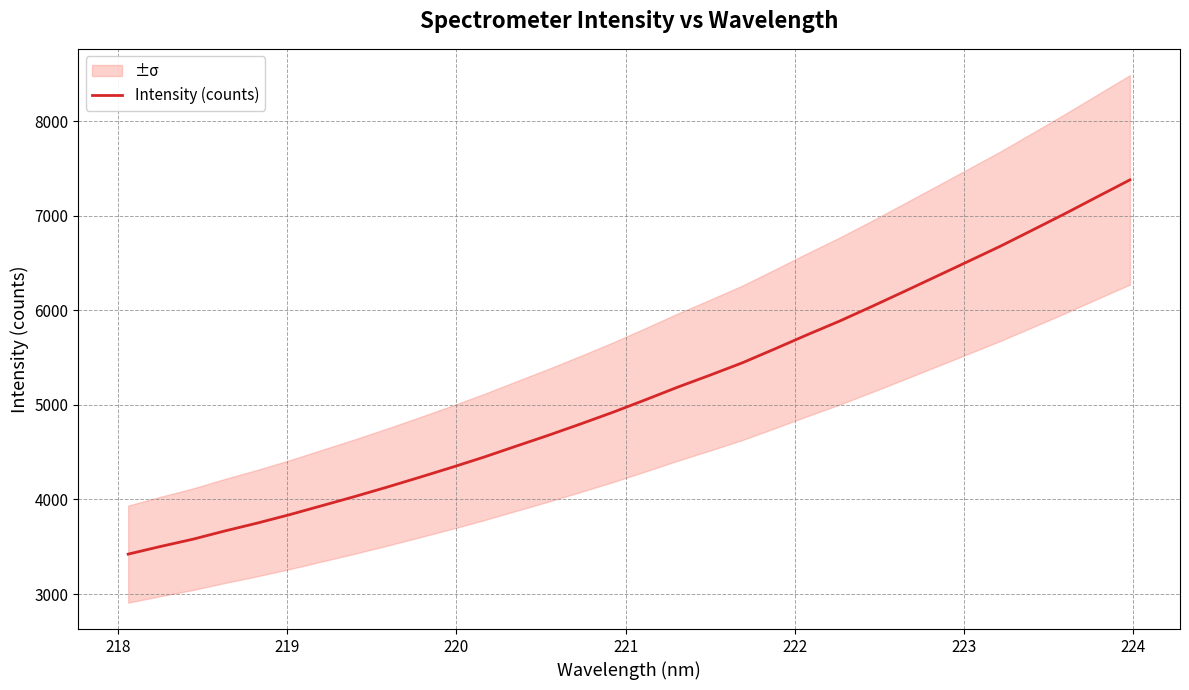

The chart shows a value of 2283.5 at 222. True or false?

False